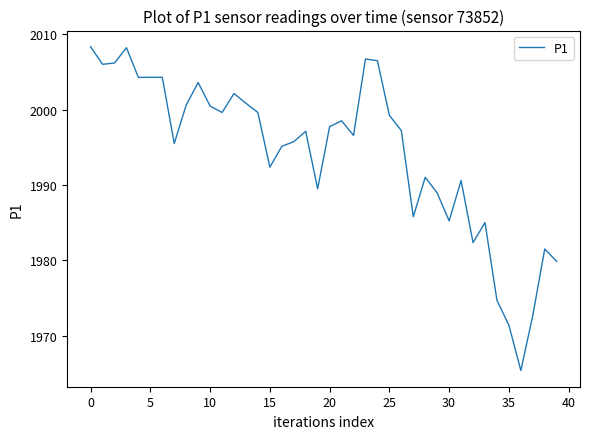

What is the smallest value displayed?

1965.4